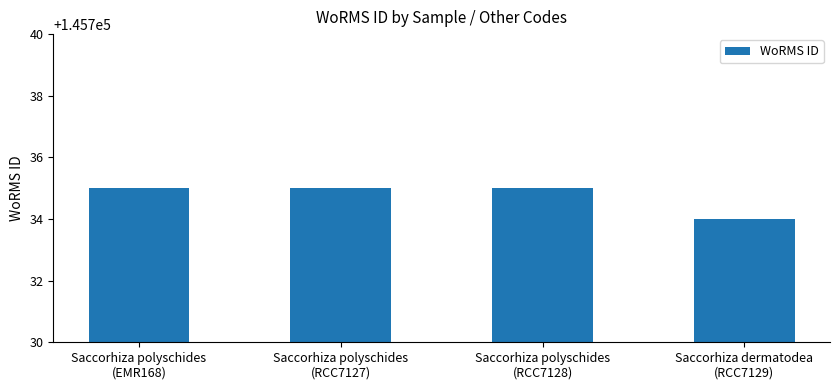

The chart shows a value of 145735 at Saccorhiza polyschides
(RCC7127). True or false?

True